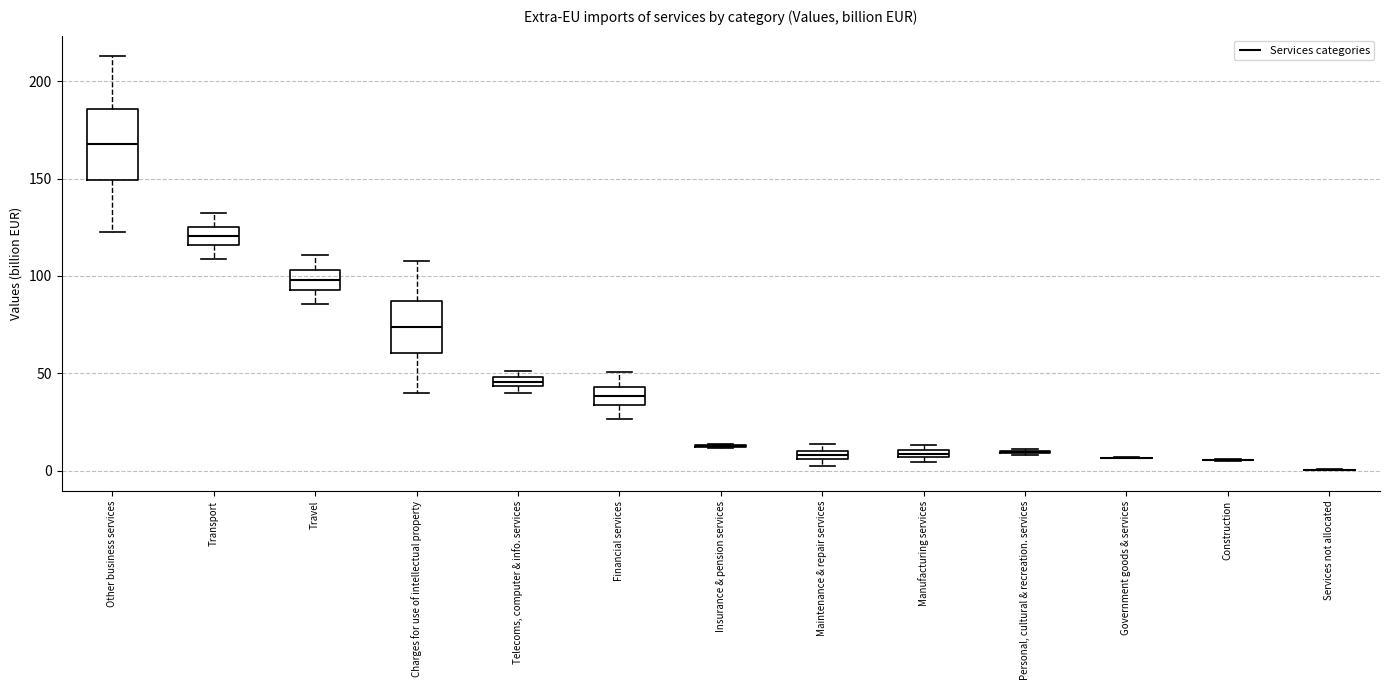

Comparing the boxes themselves (not the whiskers), which one is the tallest?

Other business services